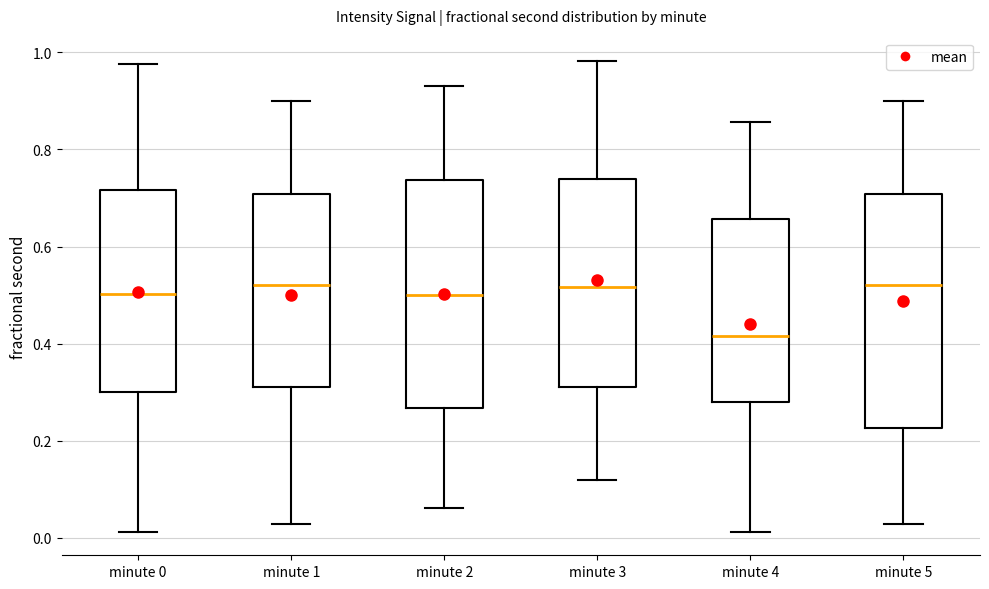

Where is the lower edge of the box for minute 3 on the y-axis? The values are not printed on the chart, so give them approximately, as read against the axis.

0.32